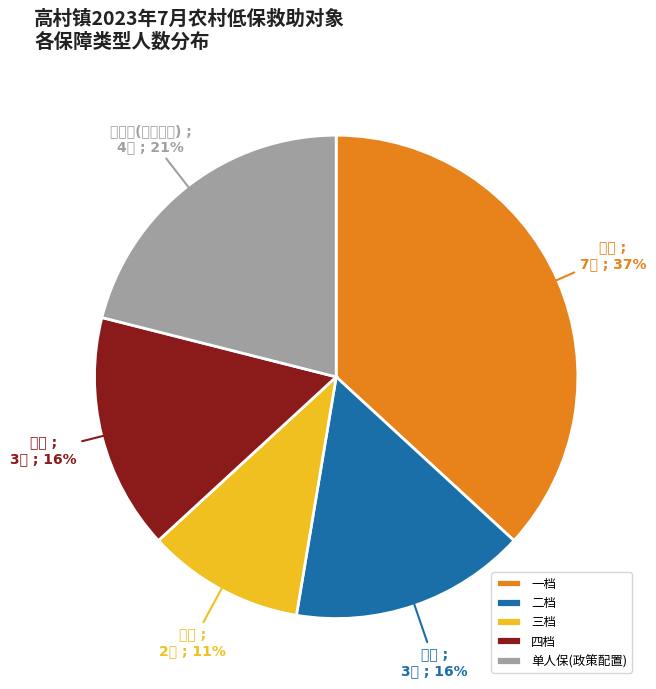

Is there any slice that represents more than half of the pie?

No